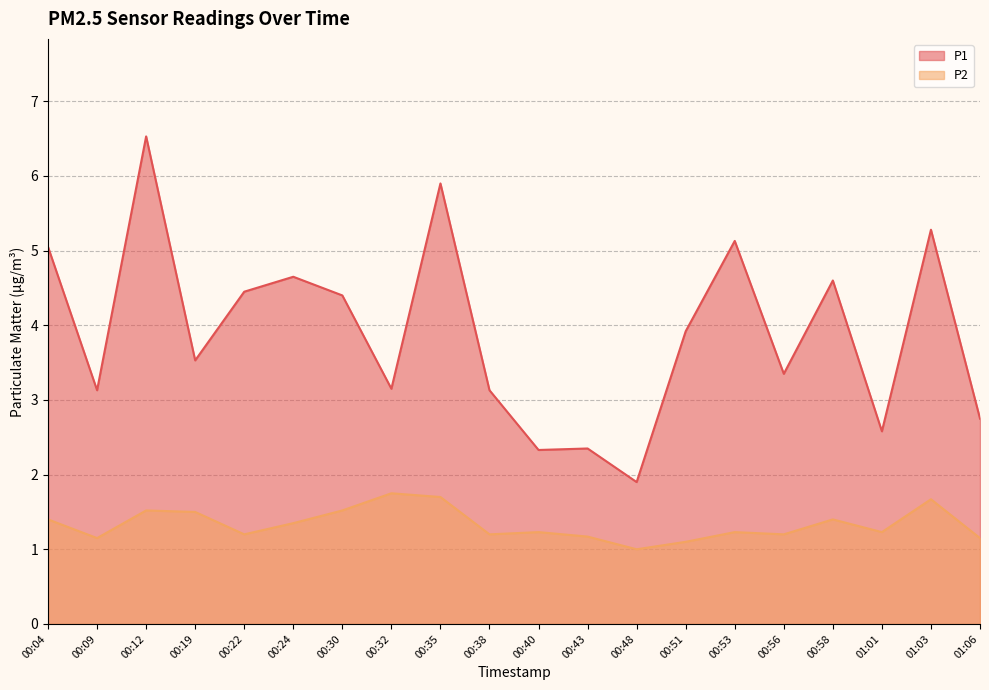

Is it true that P2 equals 1.4 at 00:24?

True